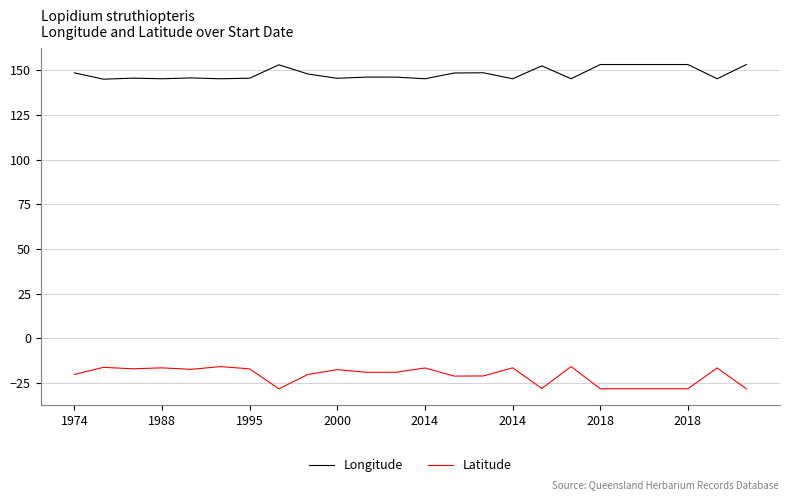

Which series has the largest total across all categories?

Longitude